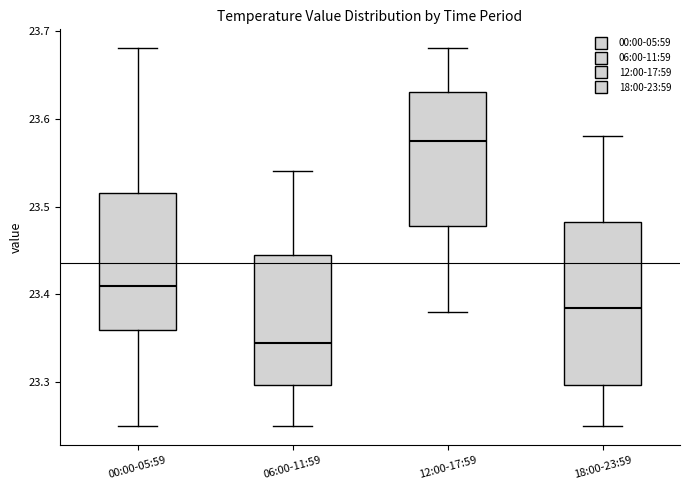

Comparing the boxes themselves (not the whiskers), which one is the tallest?

18:00-23:59